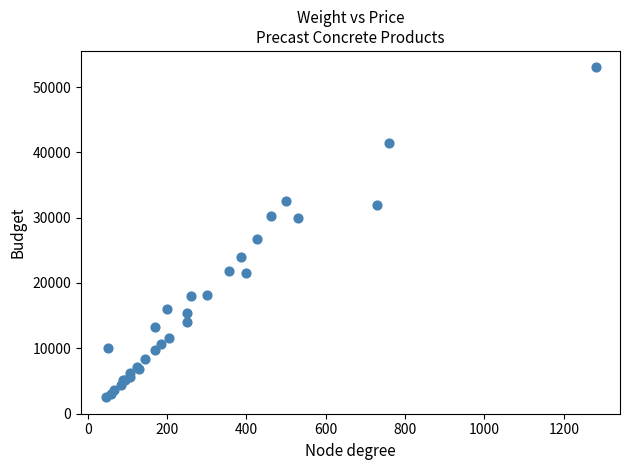

What Y value in the scatter plot is closest to 27750?

26800